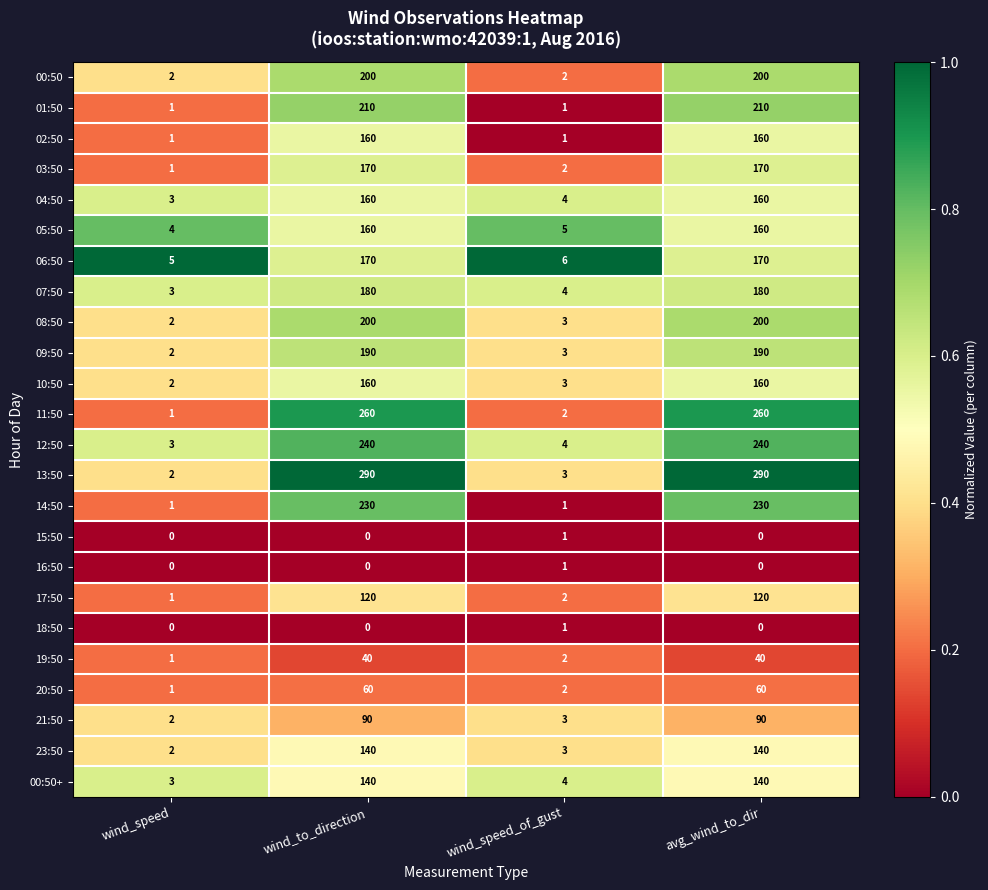

Between wind_speed and wind_to_direction, which series saw the biggest shift?

13:50